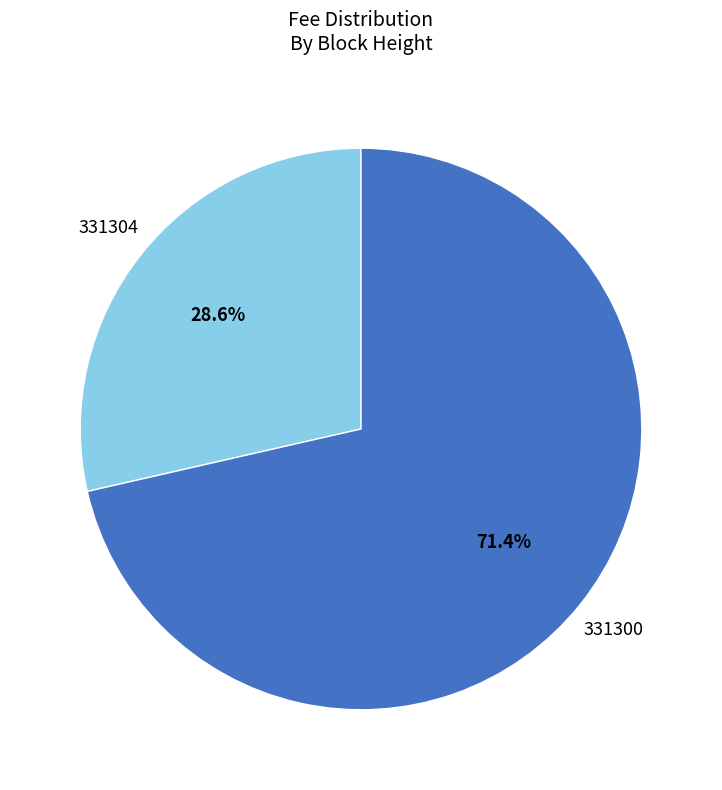

Is the sum of 331304 and 331300 greater than half?

Yes